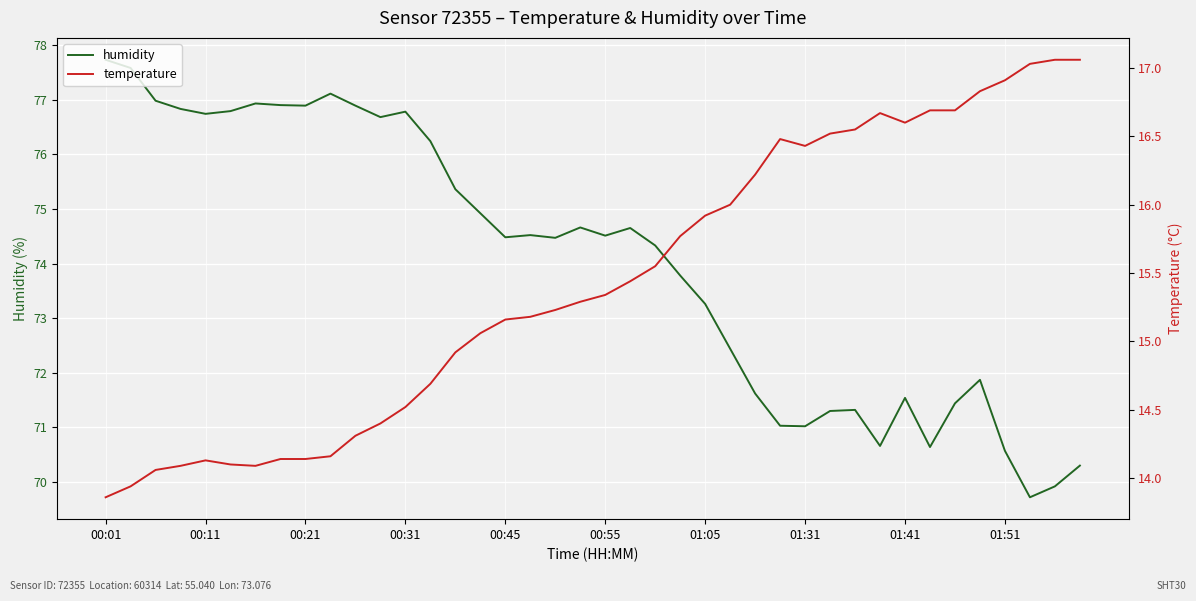

Where is humidity nearest to the value 73?

01:05